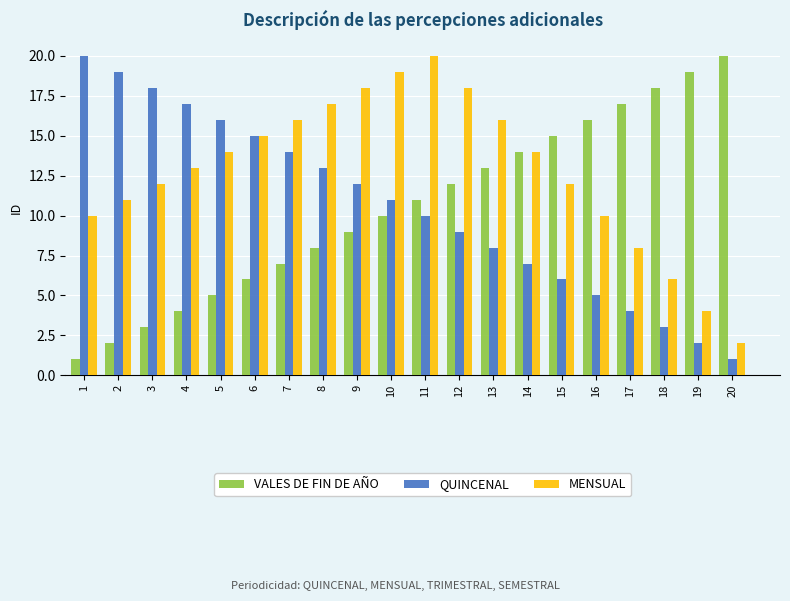

What is the lowest value of the MENSUAL series?

2